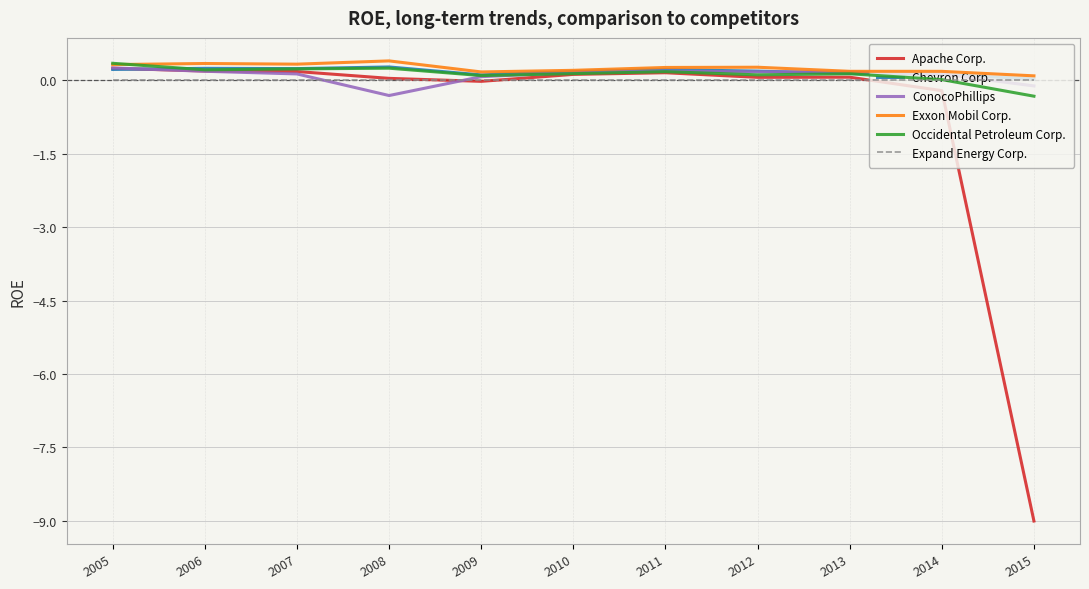

True or false: Chevron Corp. has a value of 0.2 at 2012.

True